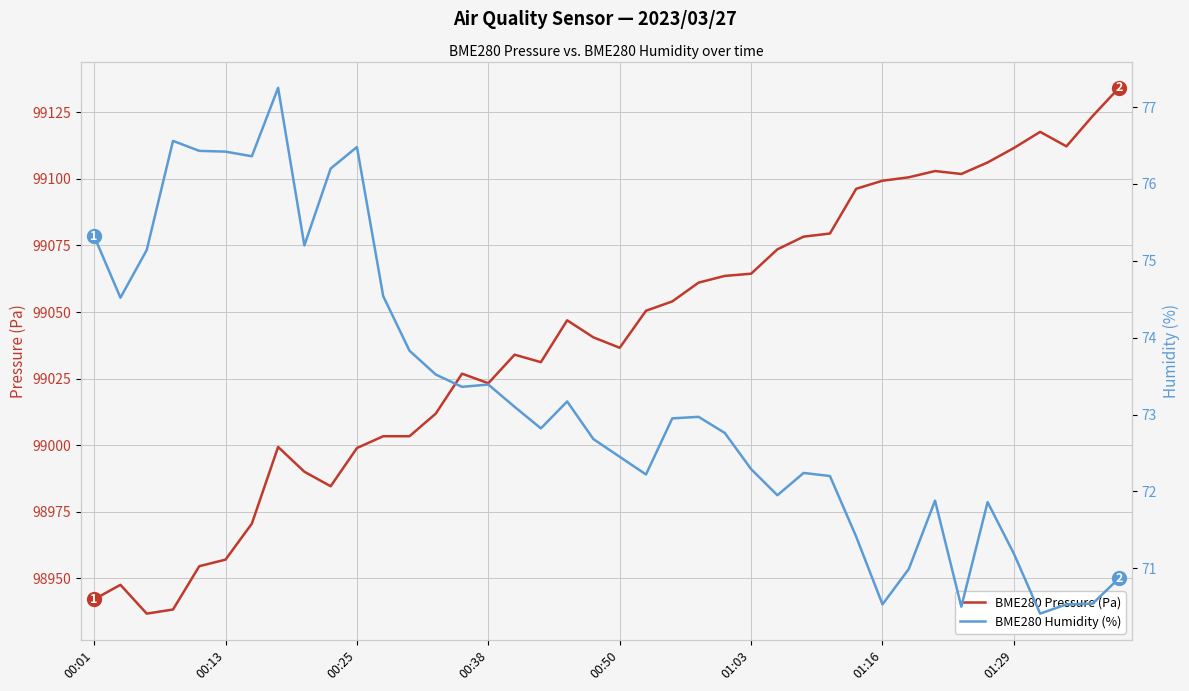

What position from the right is 22?

18